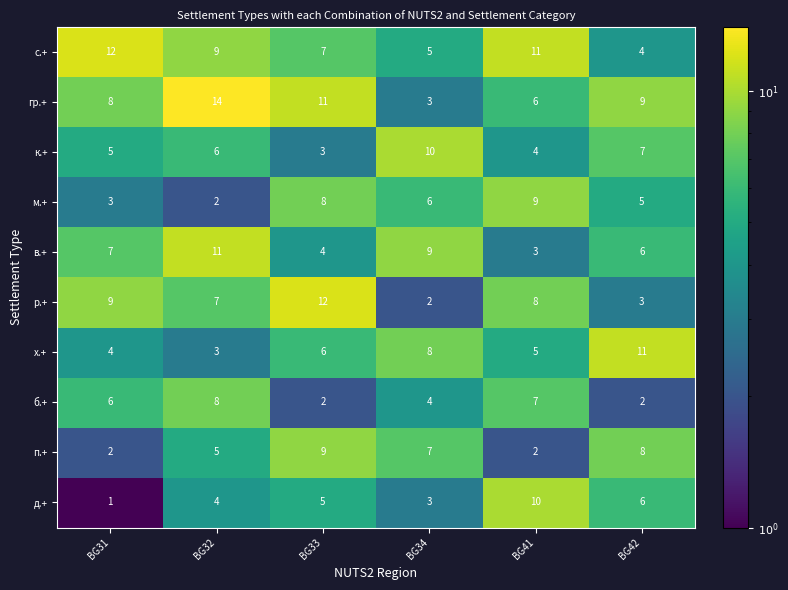

How many х.+ values are between 4 and 8?

4